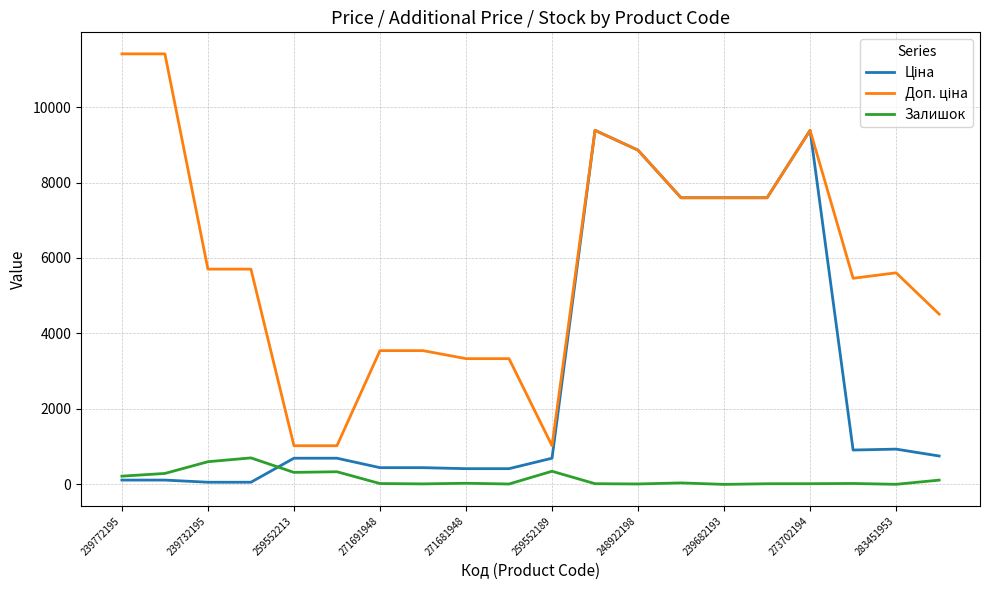

What is the greatest value displayed?

11410.0